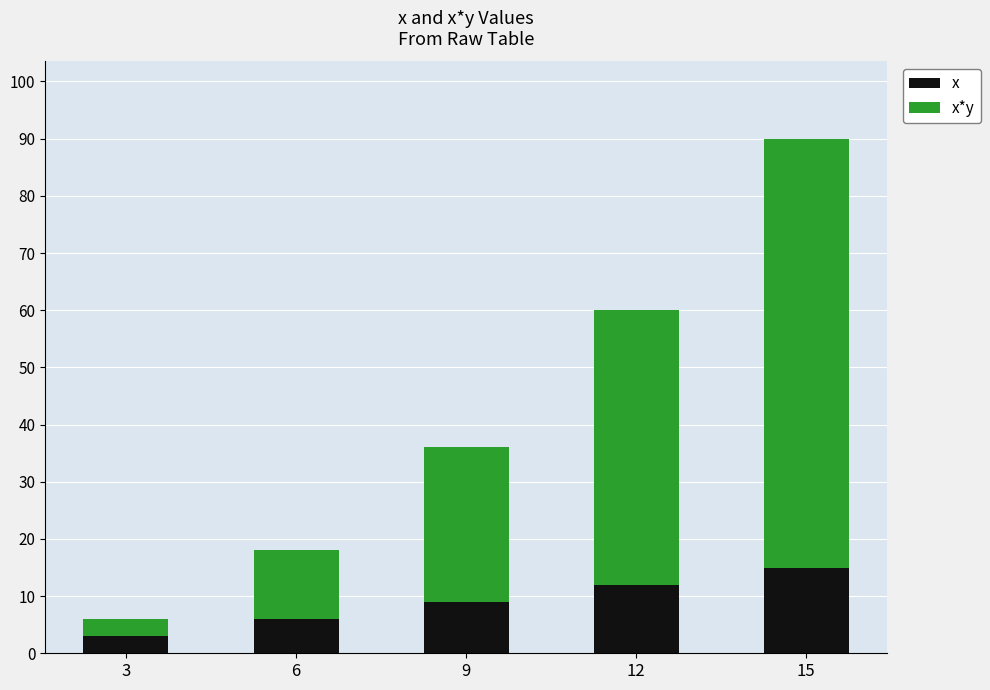

Which series has the largest range (max minus min)?

x*y